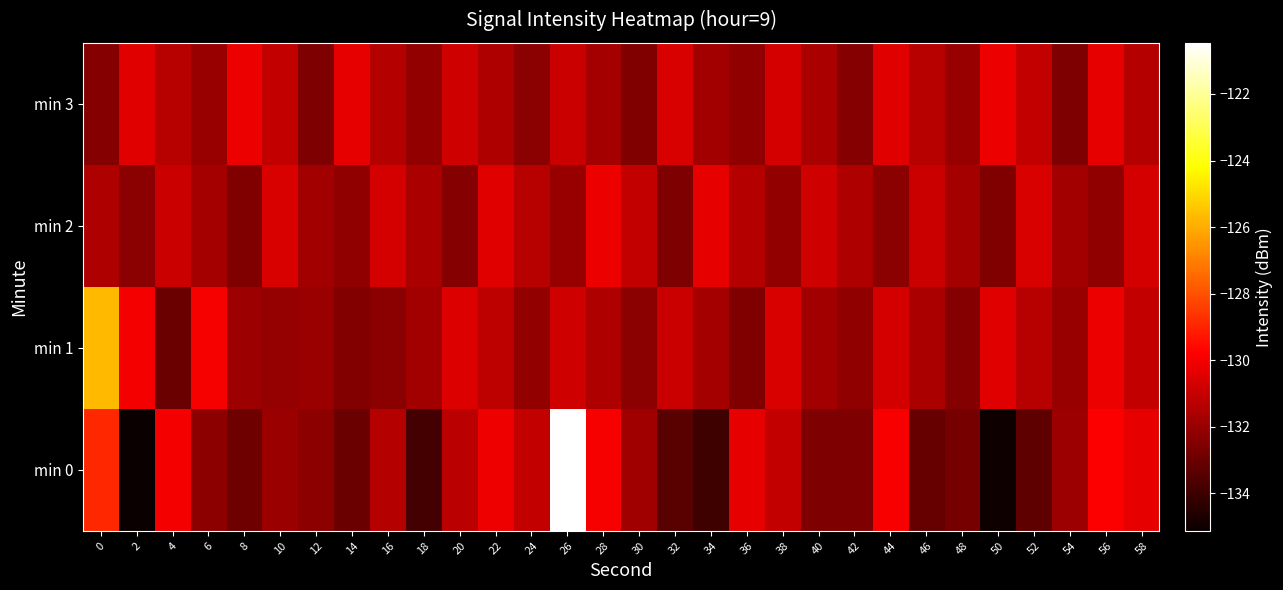

Which series changed the most between 34 and 38?

min 0